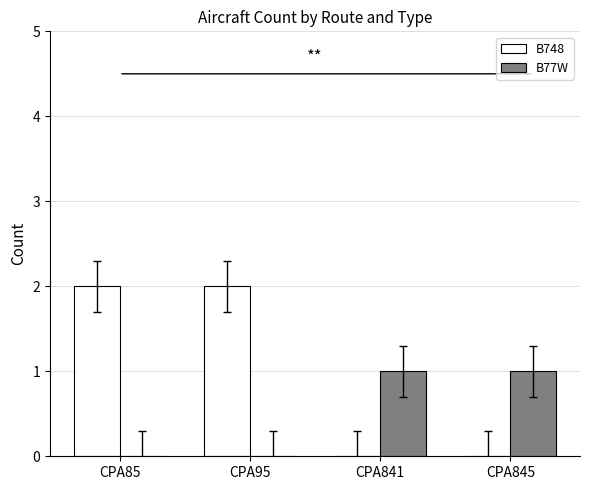

Reading left to right, extract all data points from this chart.

B748: 2	2	0	0
B77W: 0	0	1	1